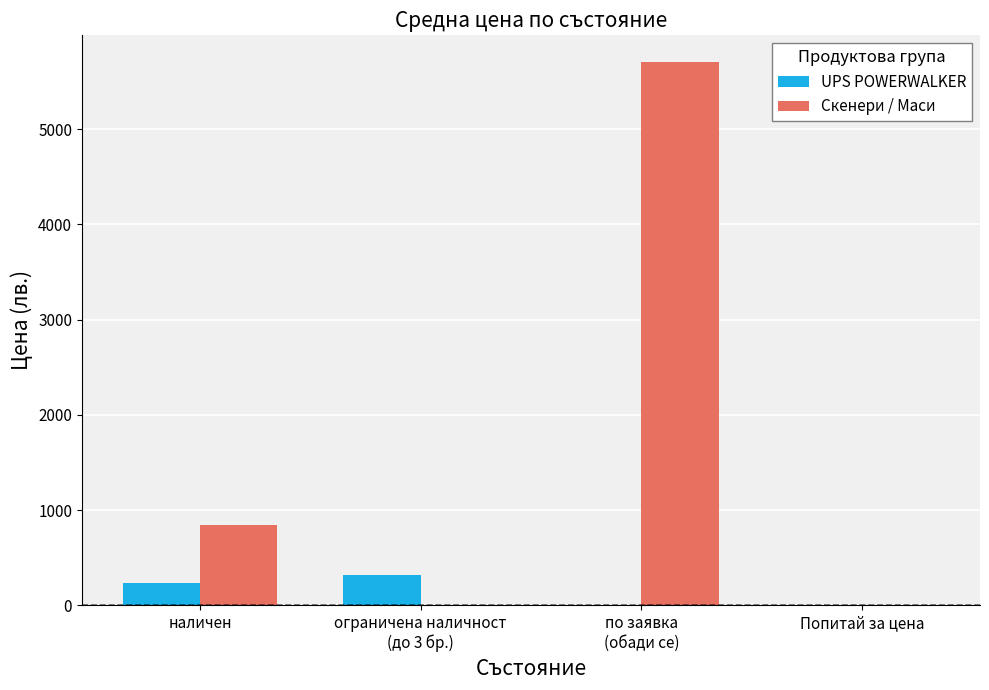

What is the maximum value shown in the chart?

5700.0